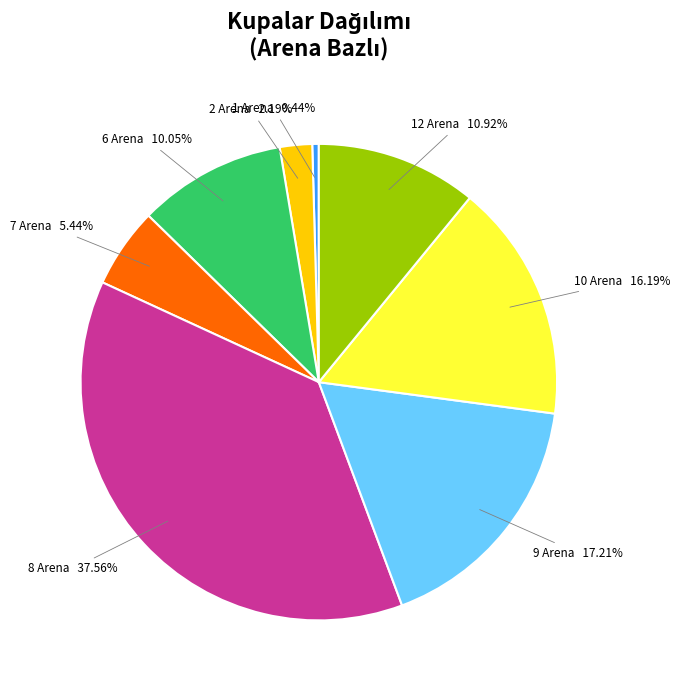

Which slice is the smallest?

1 Arena